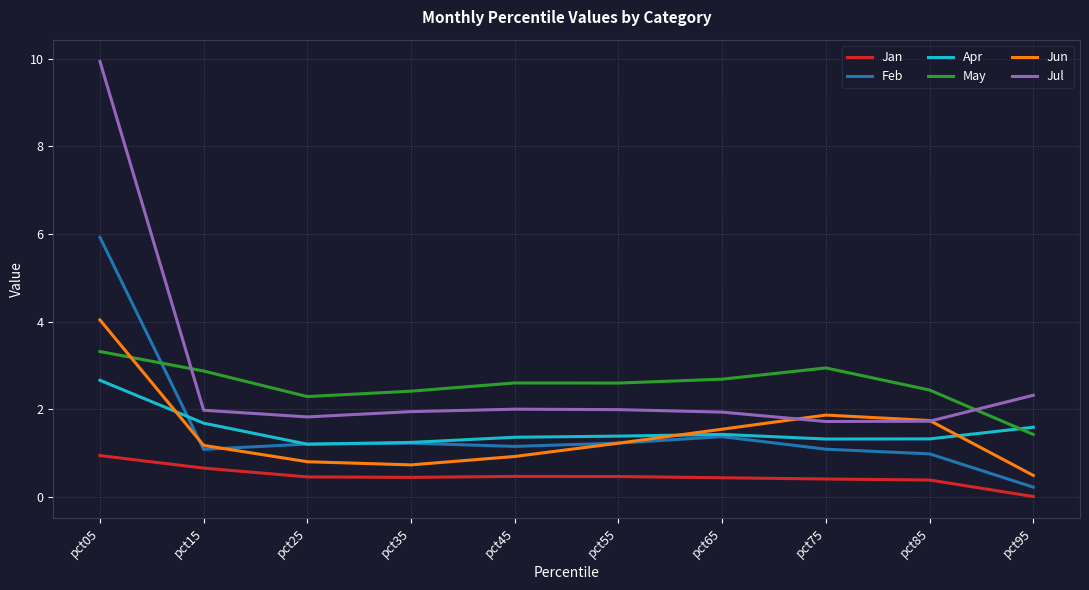

True or false: Jan and Jun intersect in this chart.

False